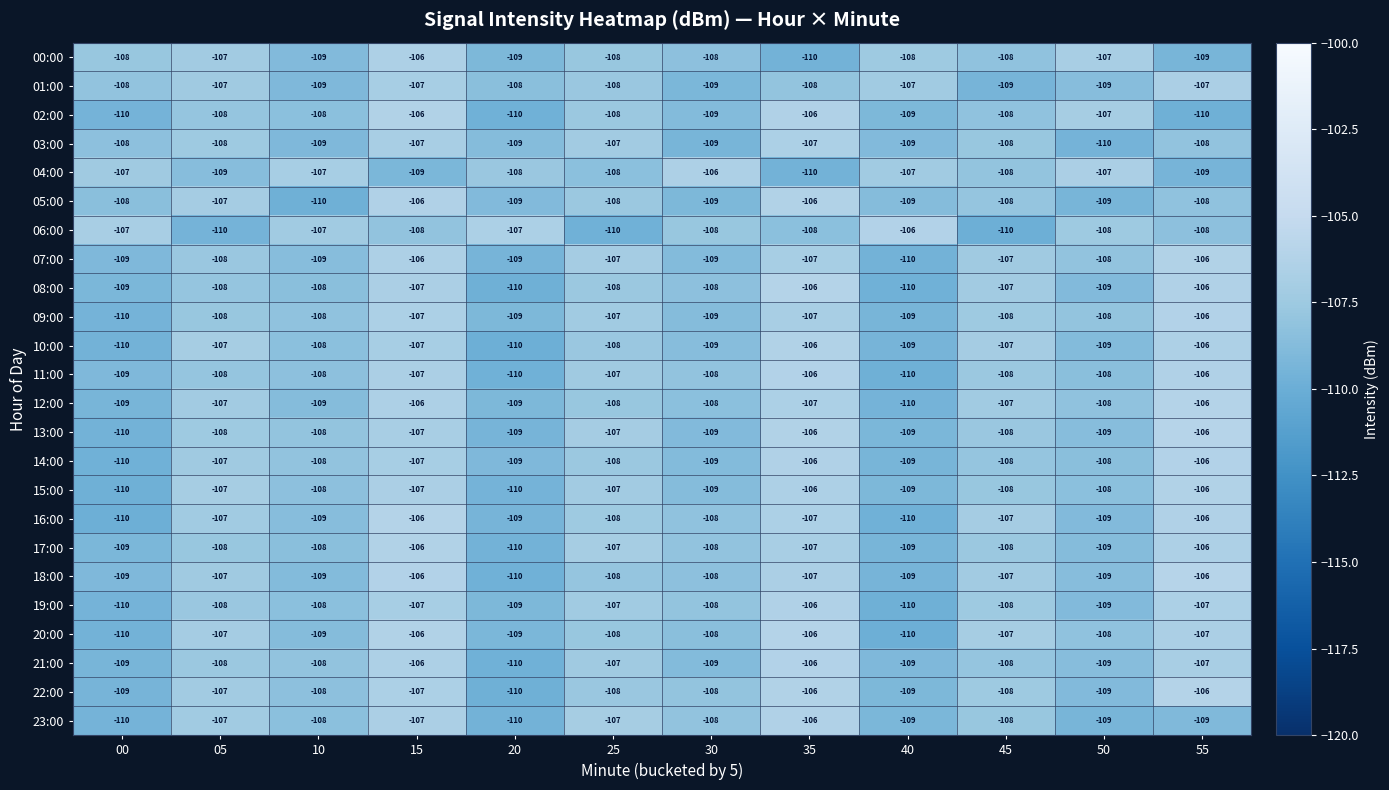

What is the smallest value displayed?

-110